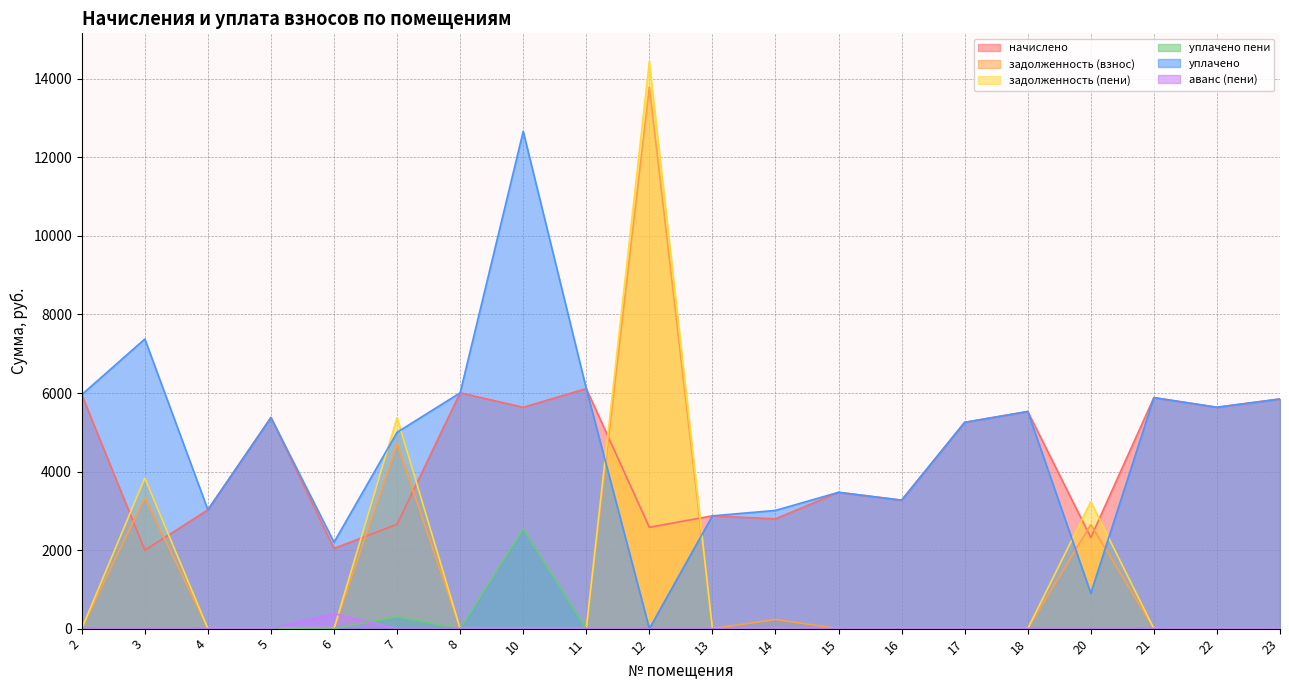

Which has a higher value, 6 or 3?

6